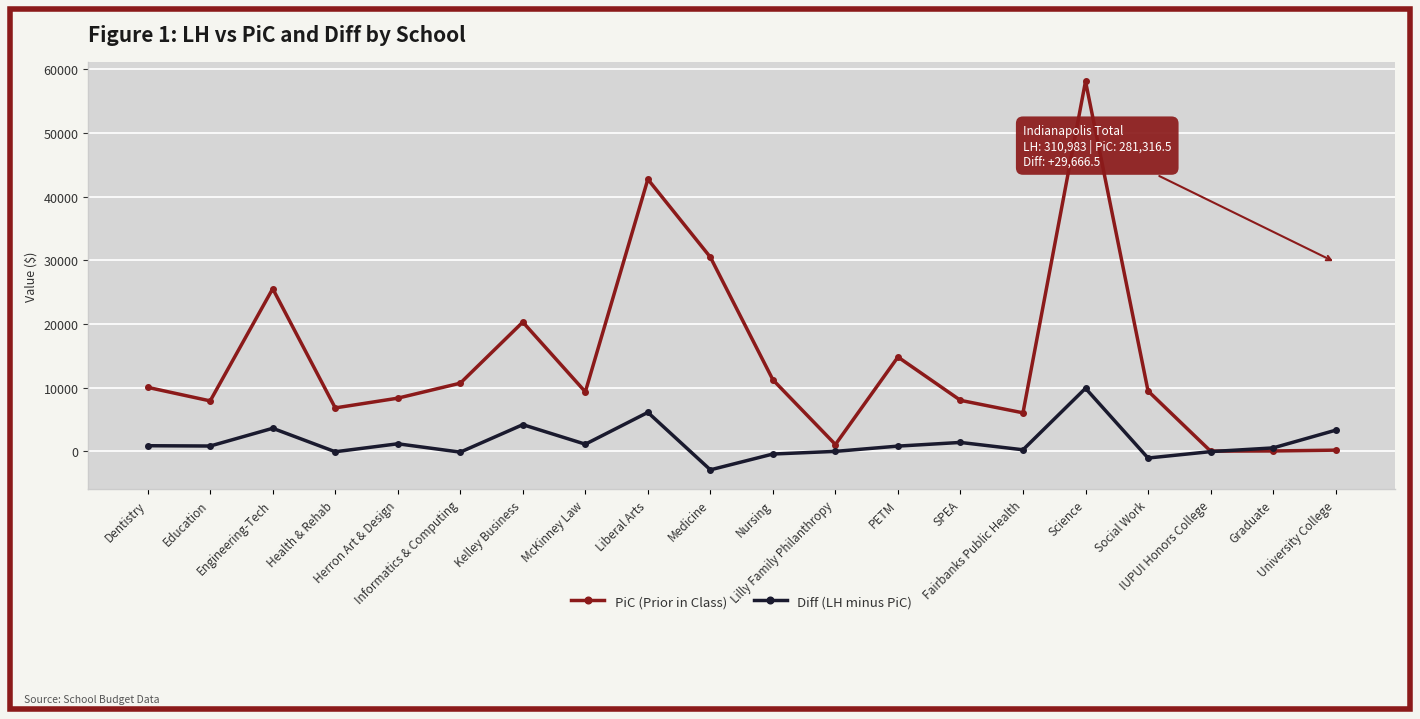

Which series has the largest range (max minus min)?

PiC (Prior in Class)